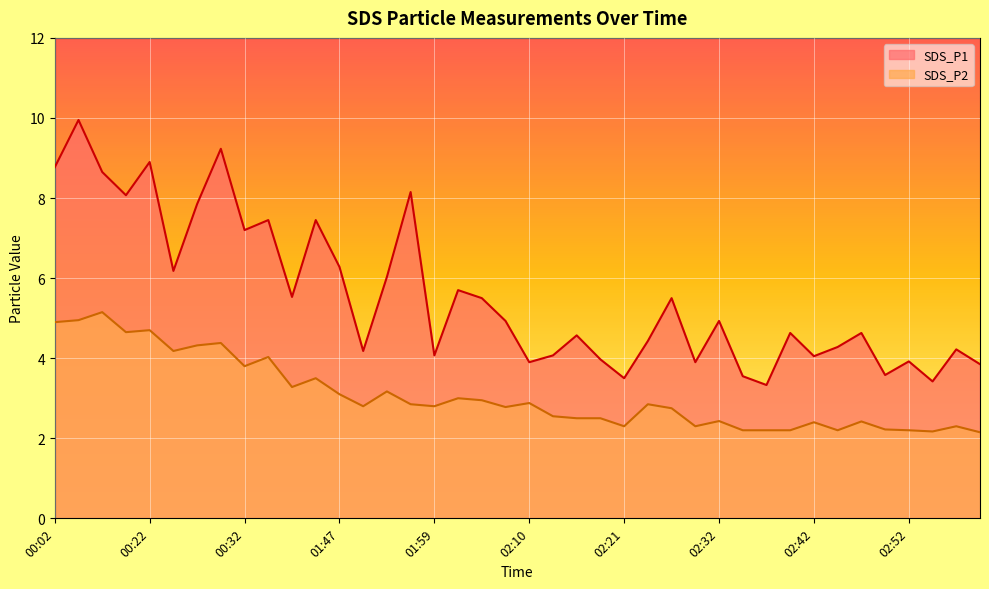

Which series has the largest total across all categories?

SDS_P1